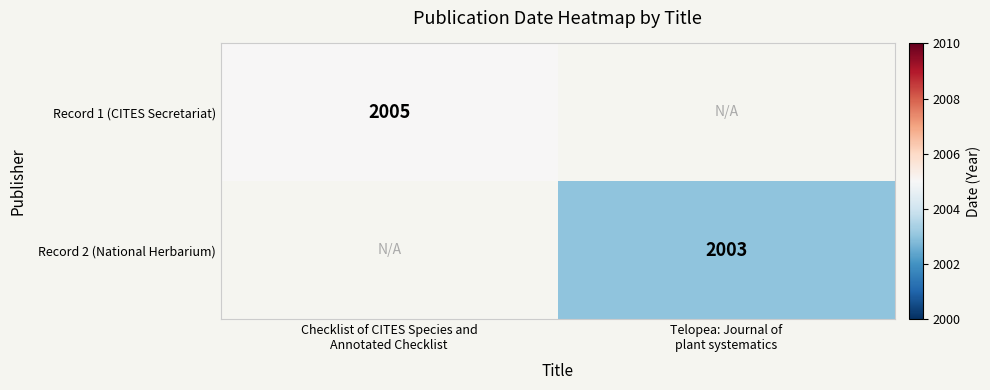

The value of Record 1 (CITES Secretariat) at Checklist of CITES Species and Annotated Checklist is 2005.0. True or false?

True